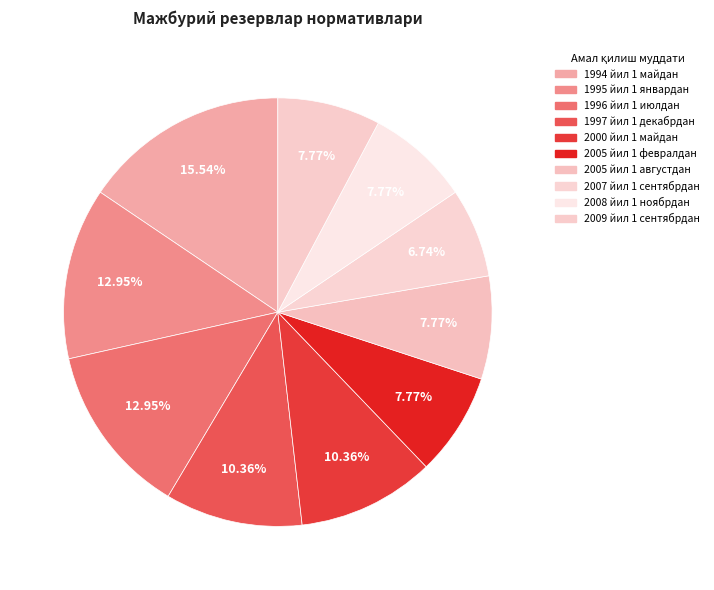

Does 1997 йил 1 декабрдан represent more than half of the total?

No